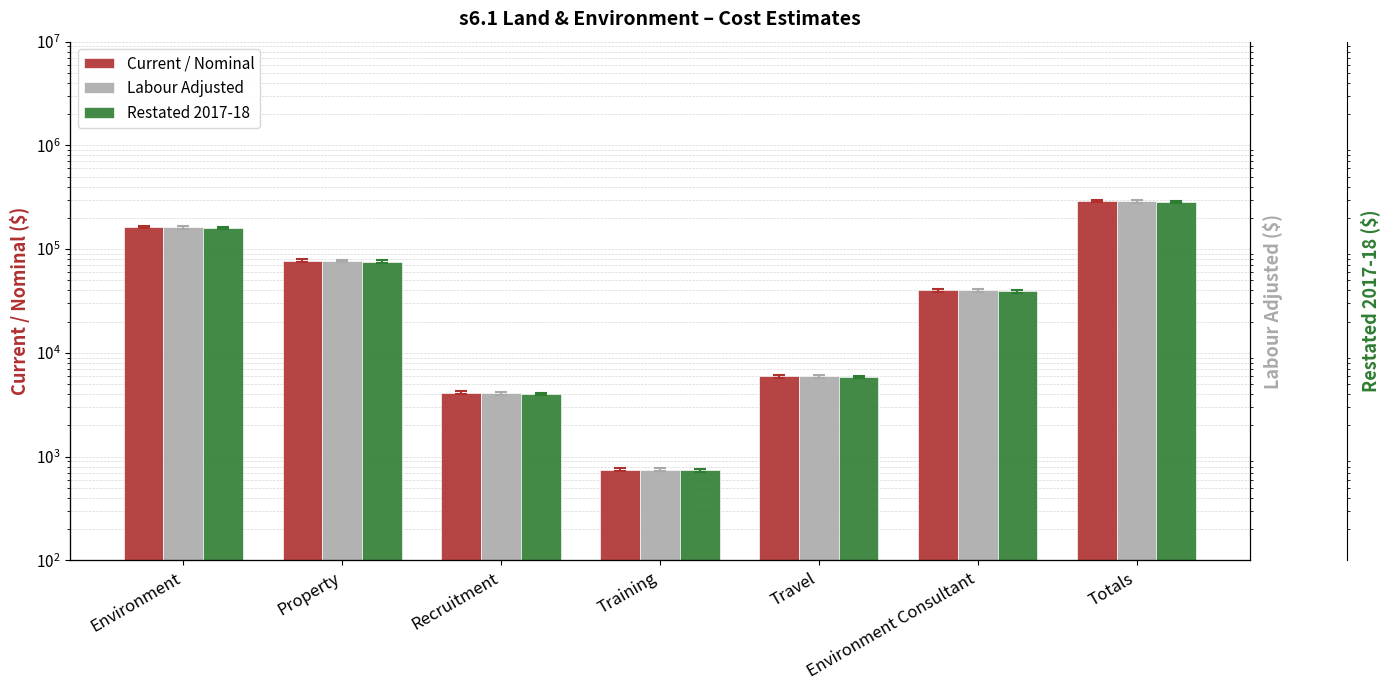

At which category is the sum across all series the highest?

Totals